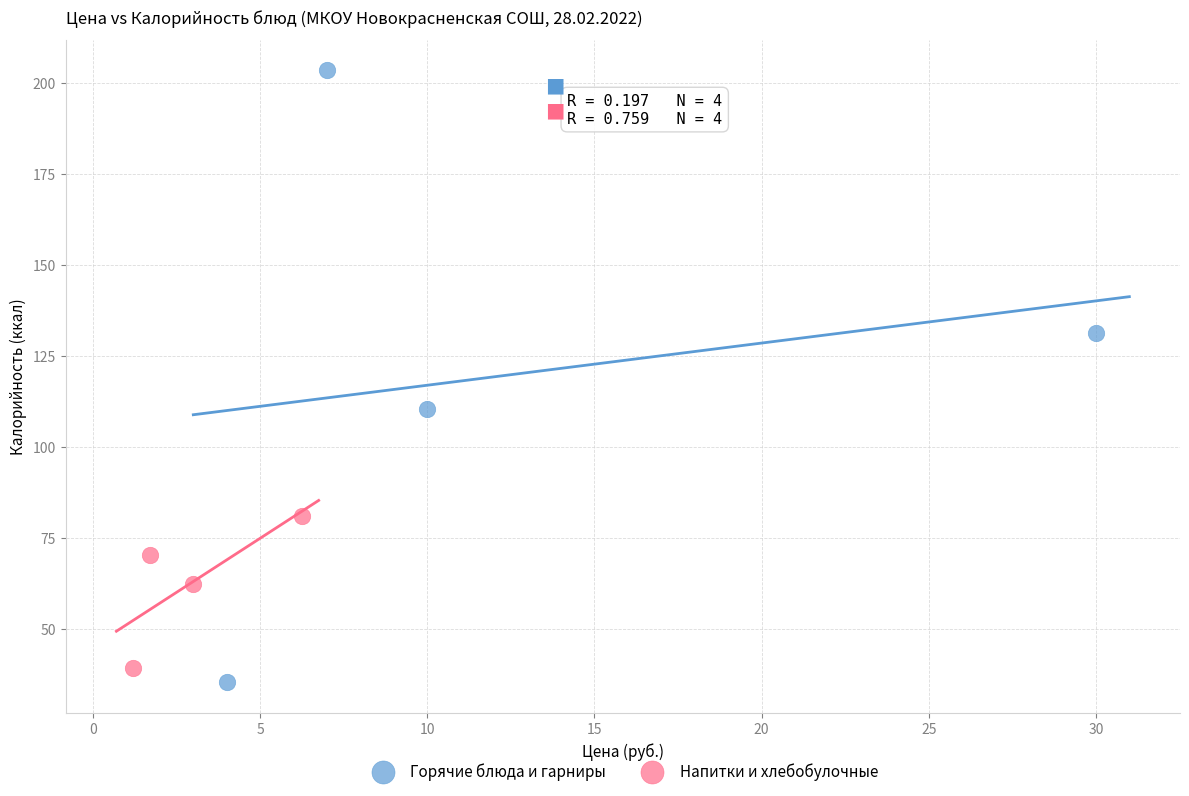

Which series reaches the minimum Y coordinate?

Горячие блюда и гарниры